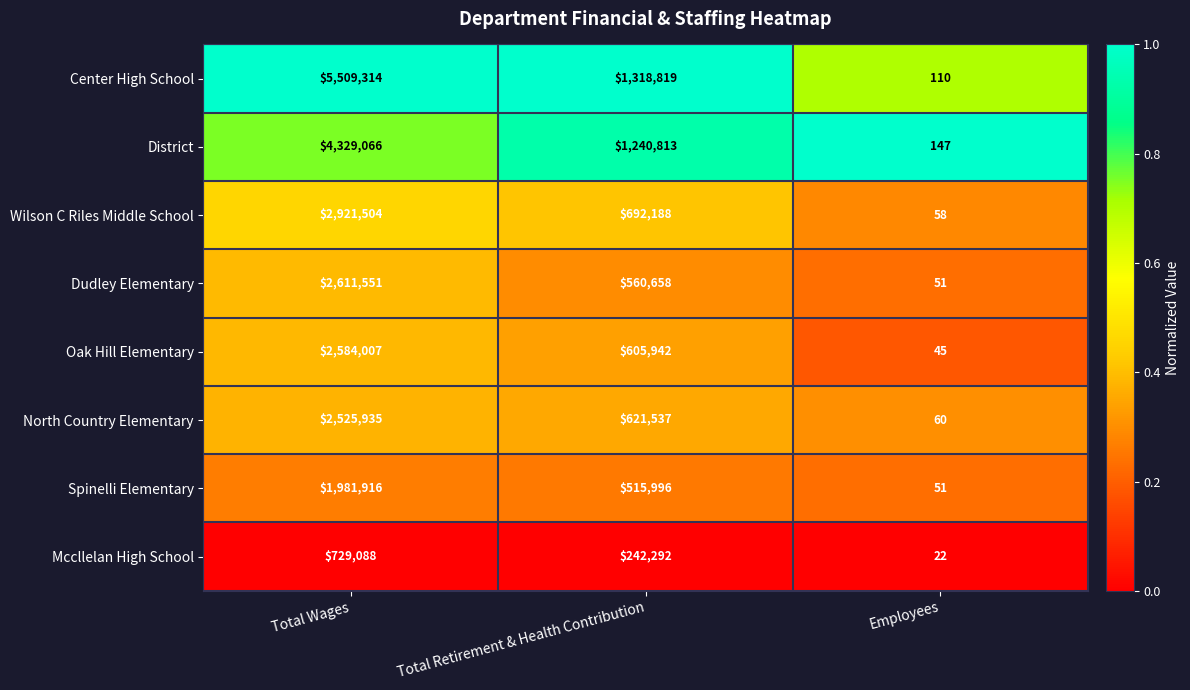

What is the difference between the Spinelli Elementary values at Total Retirement & Health Contribution and Total Wages?

1465920